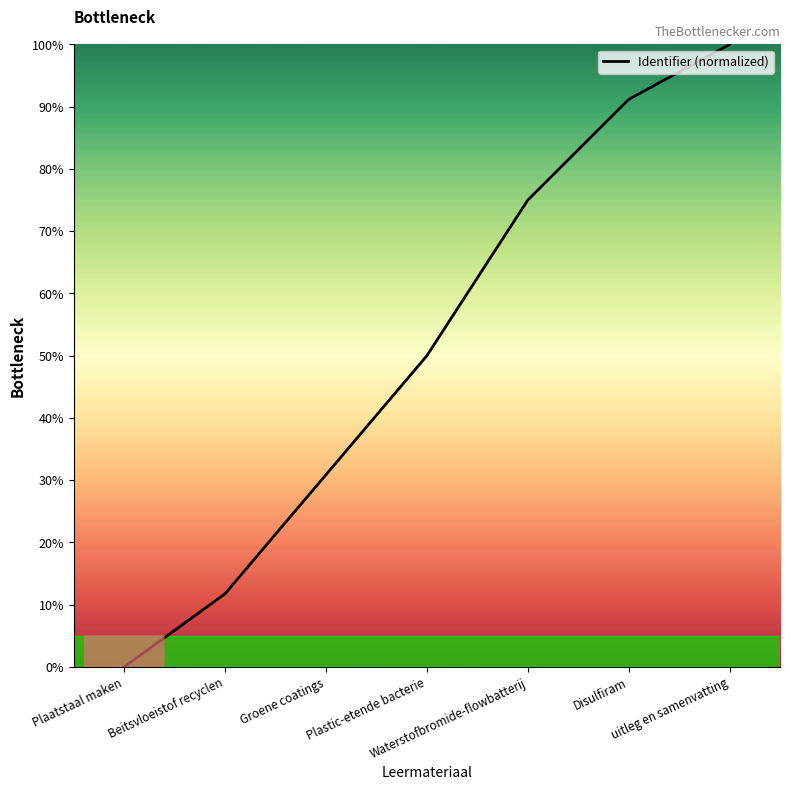

The chart shows a value of 0.0 at Plaatstaal maken. True or false?

True